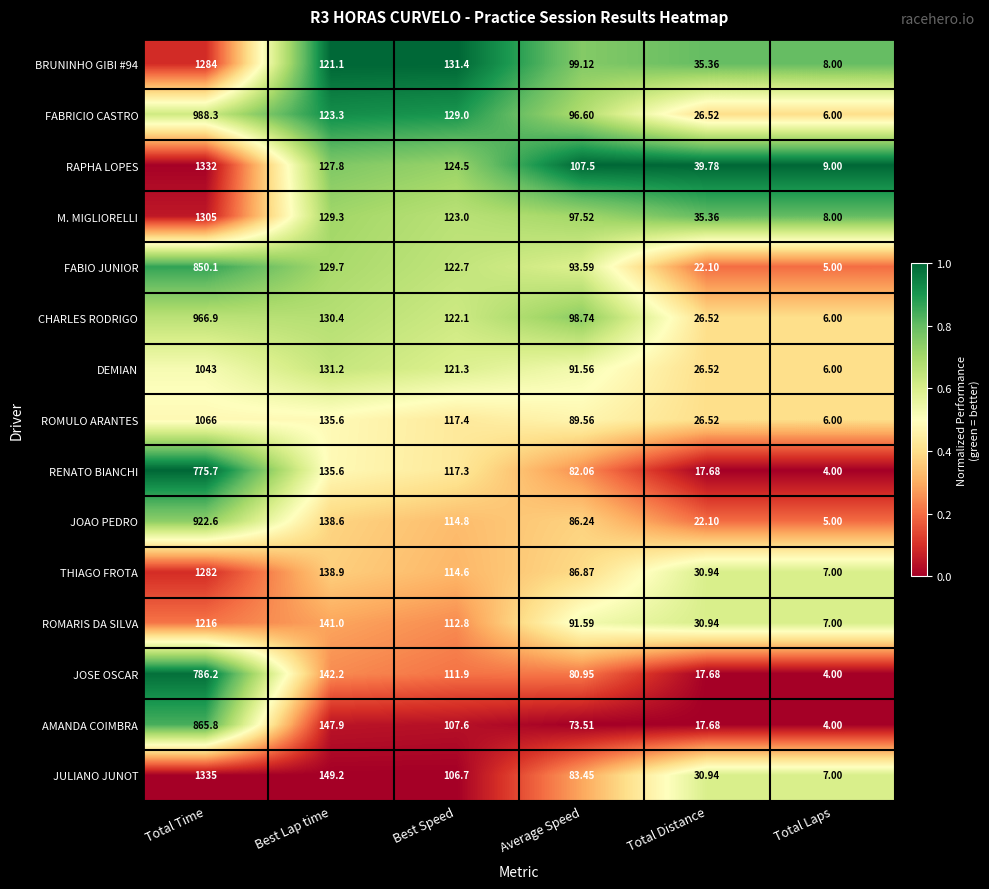

Rank the series by their maximum value, from lowest to highest.

RENATO BIANCHI, JOSE OSCAR, FABIO JUNIOR, AMANDA COIMBRA, JOAO PEDRO, CHARLES RODRIGO, FABRICIO CASTRO, DEMIAN, ROMULO ARANTES, ROMARIS DA SILVA, THIAGO FROTA, BRUNINHO GIBI #94, M. MIGLIORELLI, RAPHA LOPES, JULIANO JUNOT